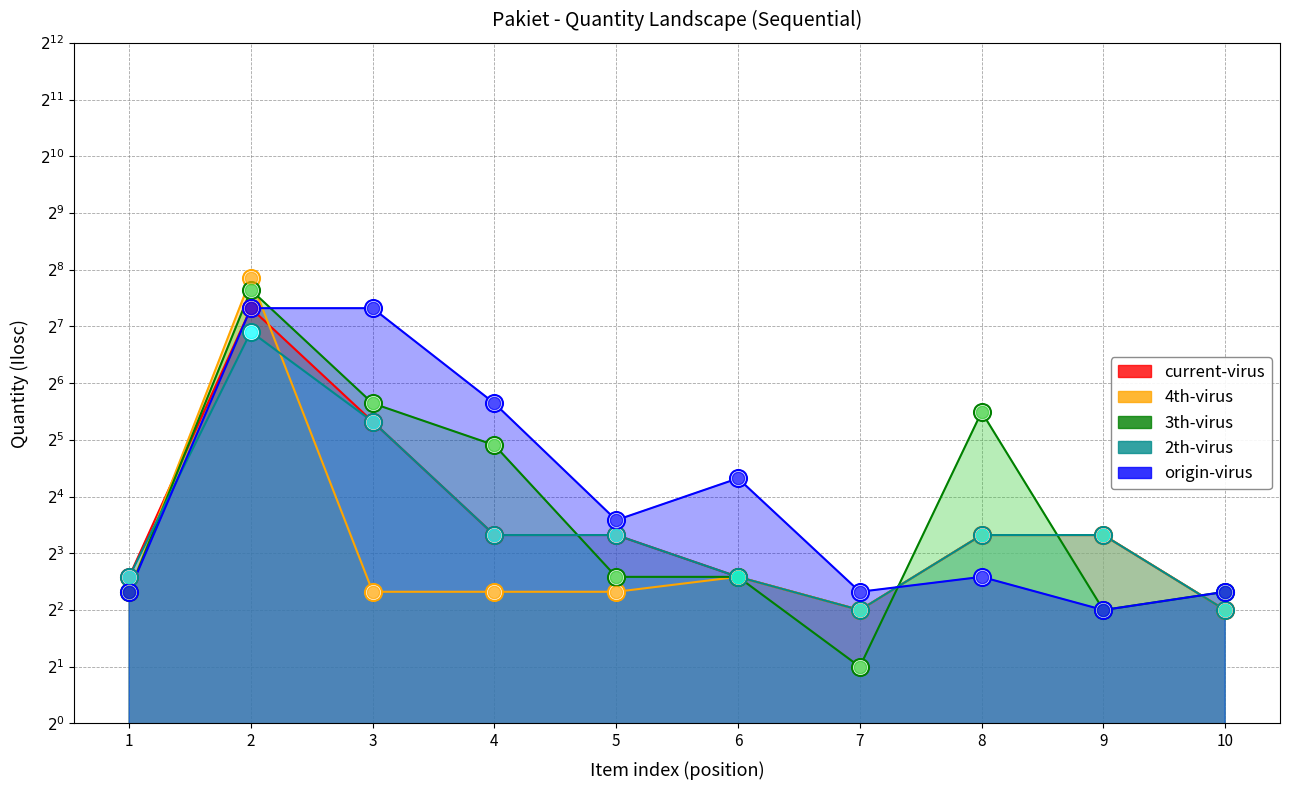

What is the total value across all series at 9?

38